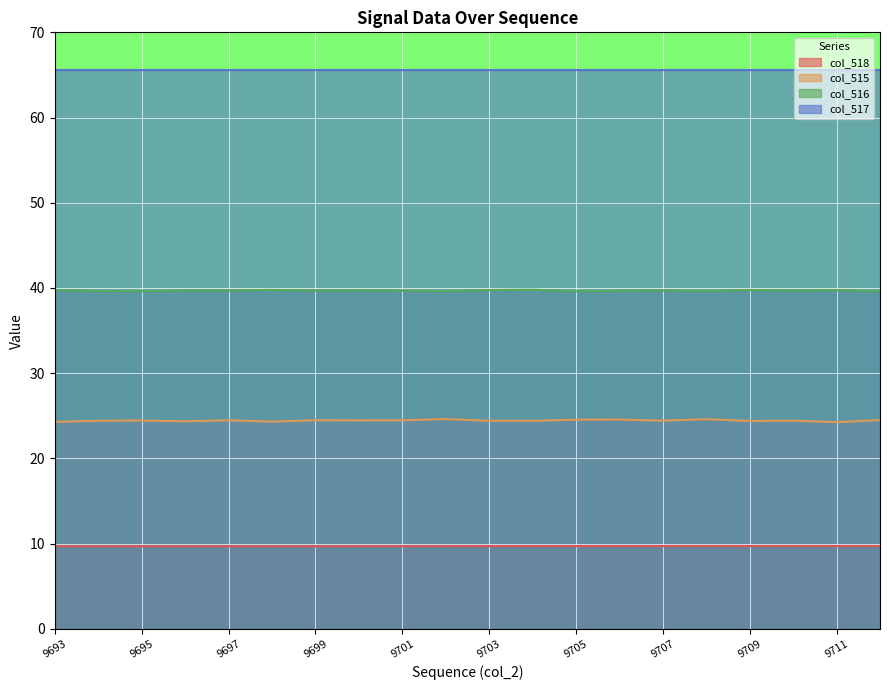

What is the sum of all col_515 values?

488.8